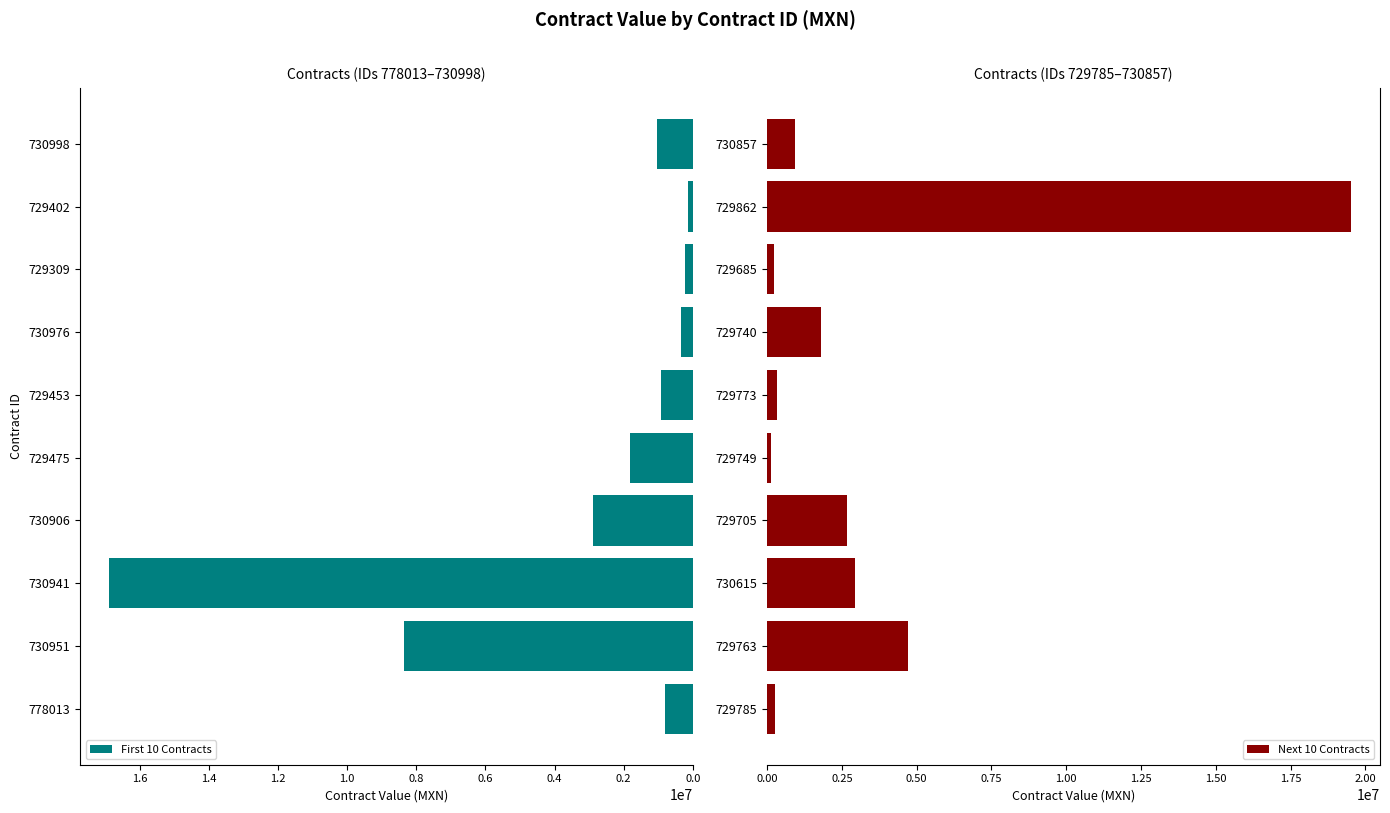

What is the difference between the First 10 Contracts values at 730951 and 778013?

7546091.5